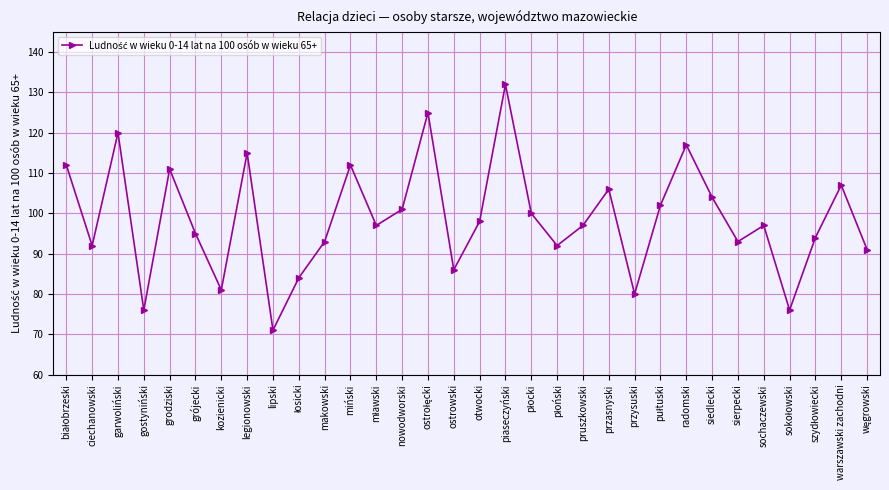

How many categories are shown in the chart?

32